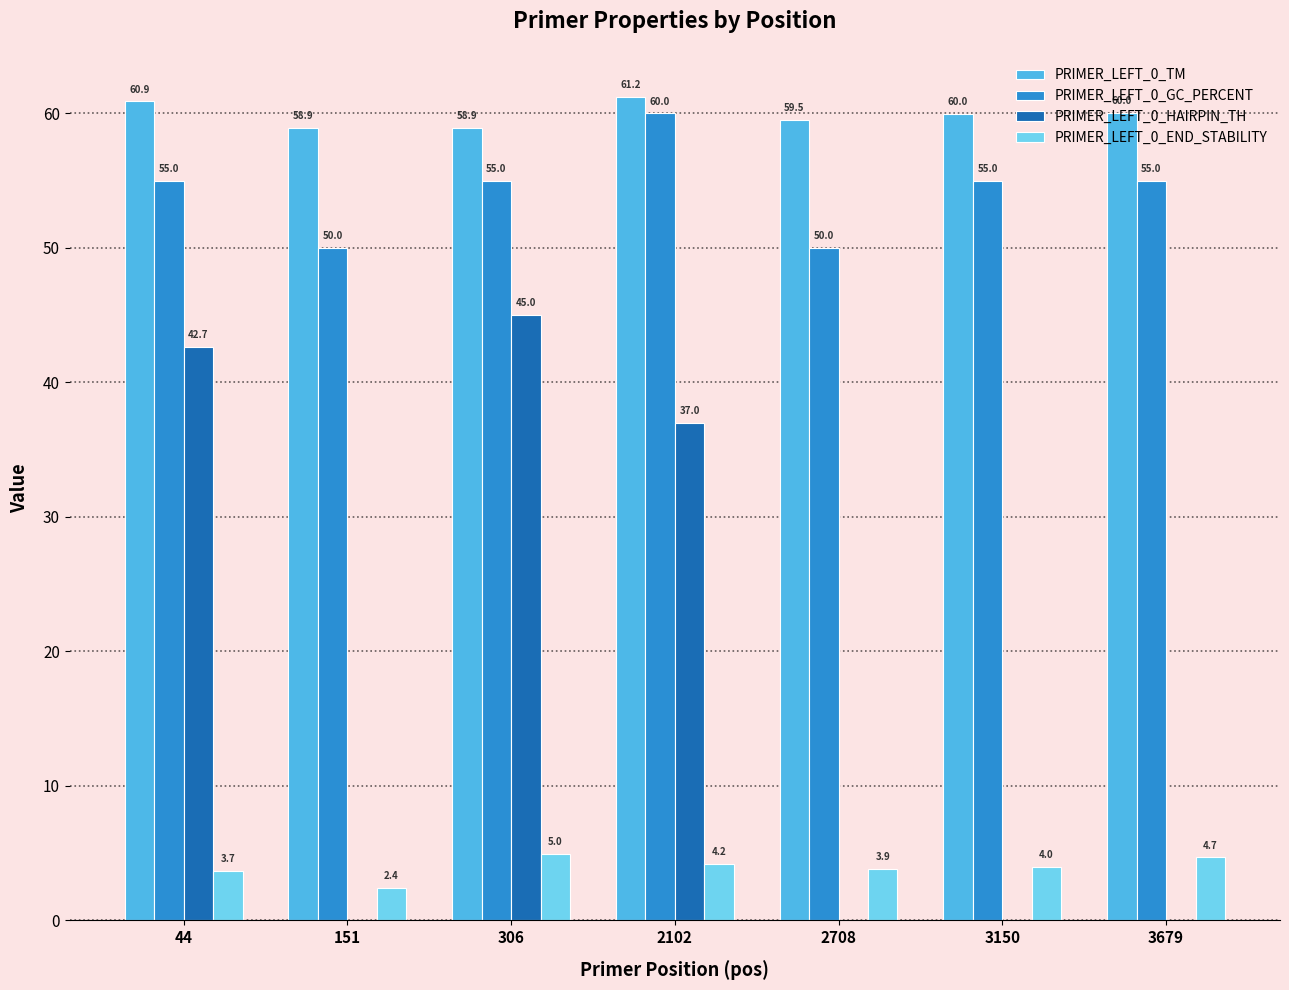

Is it true that PRIMER_LEFT_0_HAIRPIN_TH equals 0.0 at 3150?

True